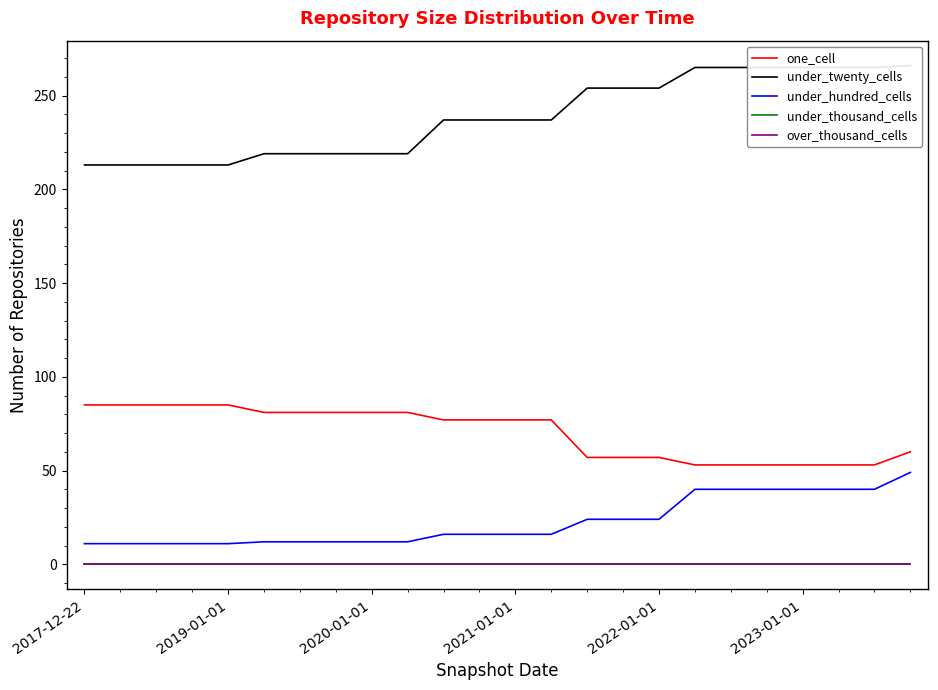

Is the value of over_thousand_cells at 22 greater than the value of under_thousand_cells at 16?

No